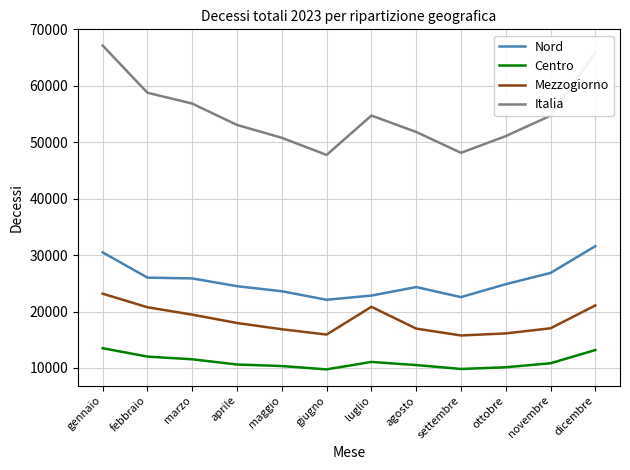

How many values in the Centro series are below 10835?

6